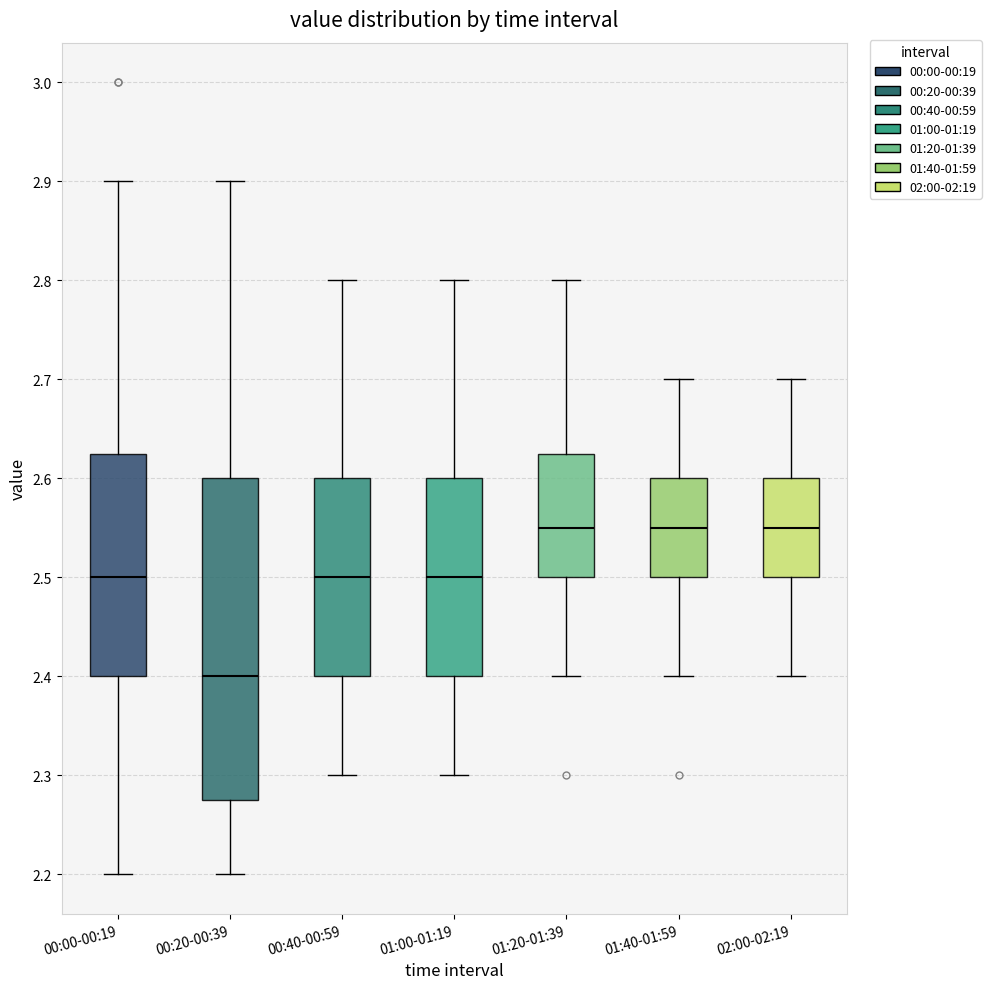

Reading left to right, read every box against the y-axis: the position of its median line, the range the box covers, and the ends of its whiskers. The values are not printed on the chart, so give them approximately, as read against the axis.

00:00-00:19: median 2.50, box 2.40 to 2.63, whiskers 2.20 to 2.90
00:20-00:39: median 2.40, box 2.28 to 2.60, whiskers 2.20 to 2.90
00:40-00:59: median 2.50, box 2.40 to 2.60, whiskers 2.30 to 2.80
01:00-01:19: median 2.50, box 2.40 to 2.60, whiskers 2.30 to 2.80
01:20-01:39: median 2.55, box 2.50 to 2.63, whiskers 2.40 to 2.80
01:40-01:59: median 2.55, box 2.50 to 2.60, whiskers 2.40 to 2.70
02:00-02:19: median 2.55, box 2.50 to 2.60, whiskers 2.40 to 2.70